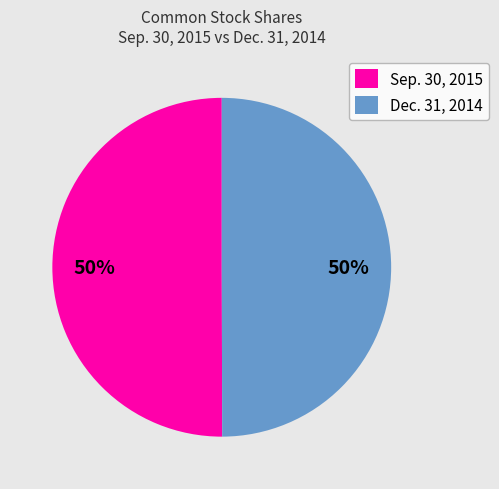

Approximately how many times larger is the value at Dec. 31, 2014 compared to Sep. 30, 2015?

1.0